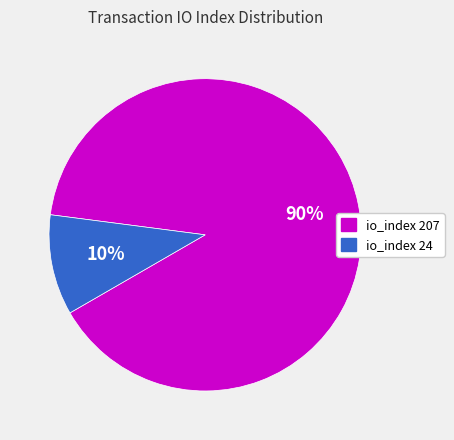

To the nearest percent, what is the combined percentage of io_index 207 and io_index 24?

100%